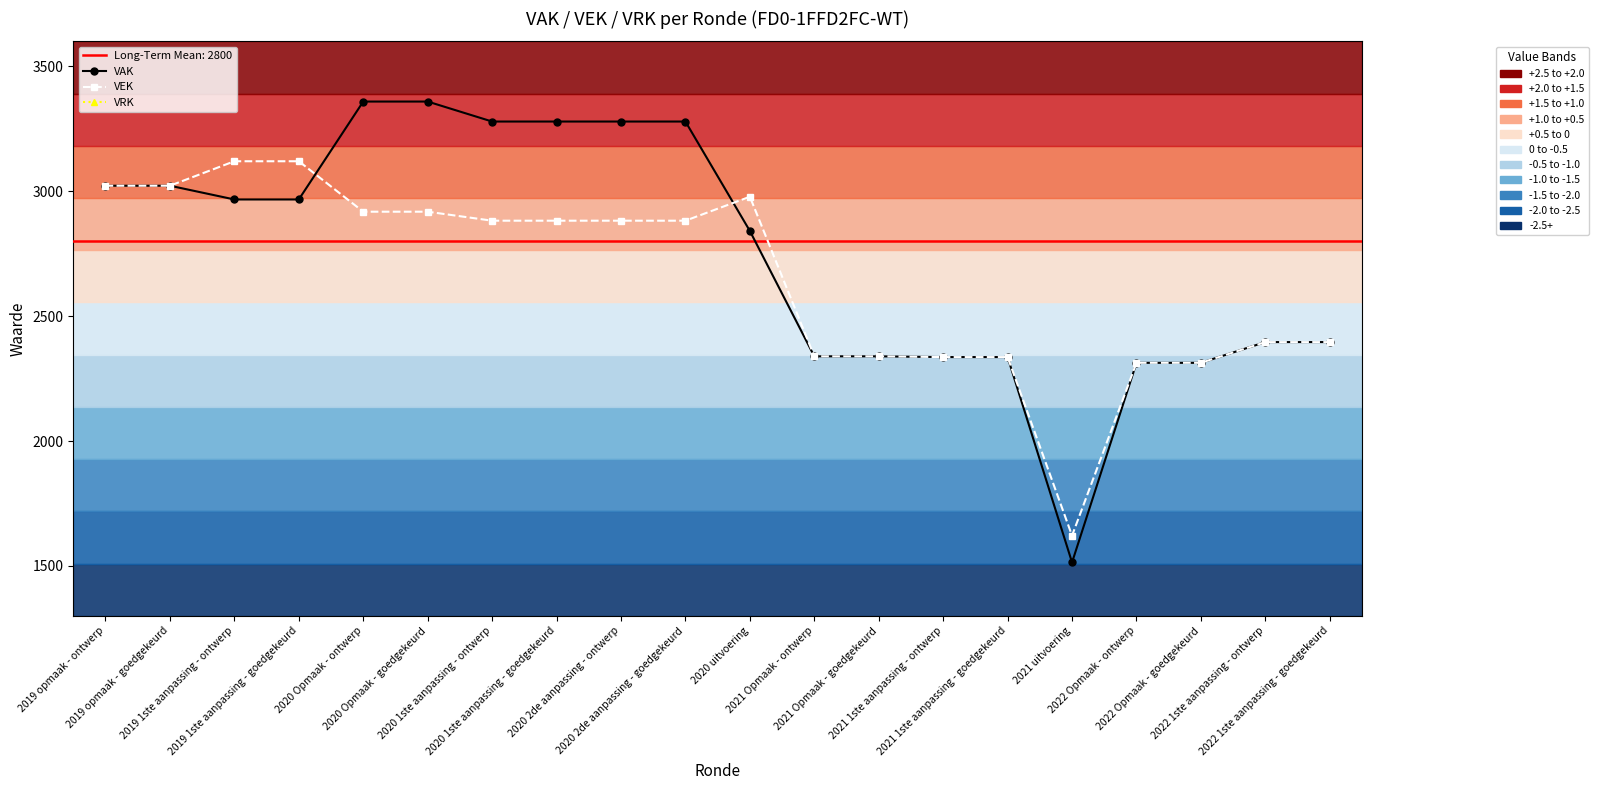

How many lines are shown in the chart?

3